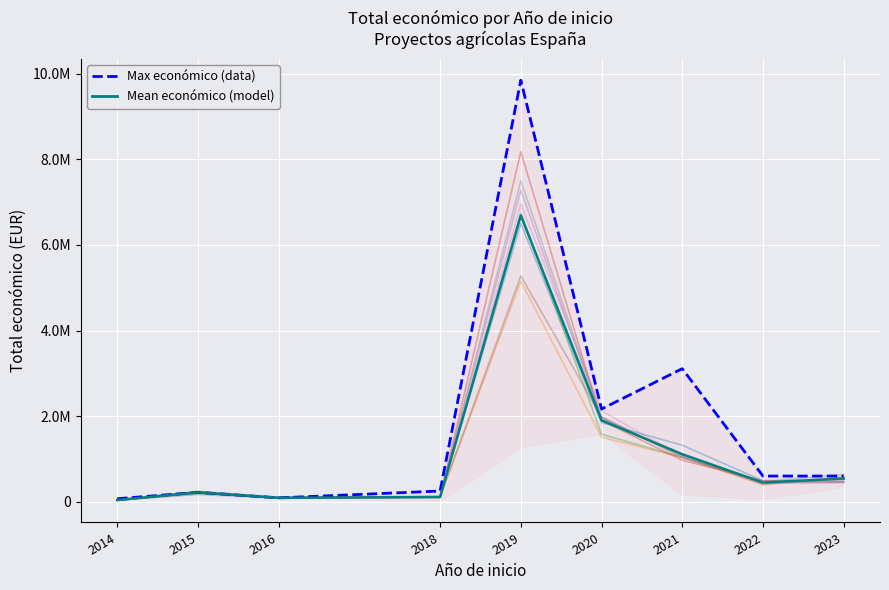

At how many categories does at least one series exceed 6924788?

1